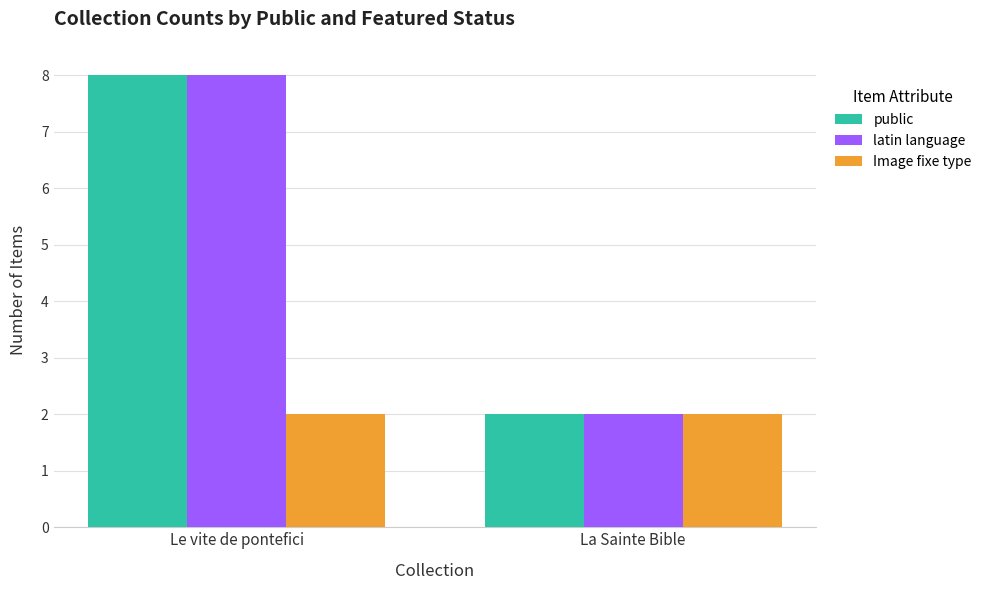

Count the number of data series in this chart.

3